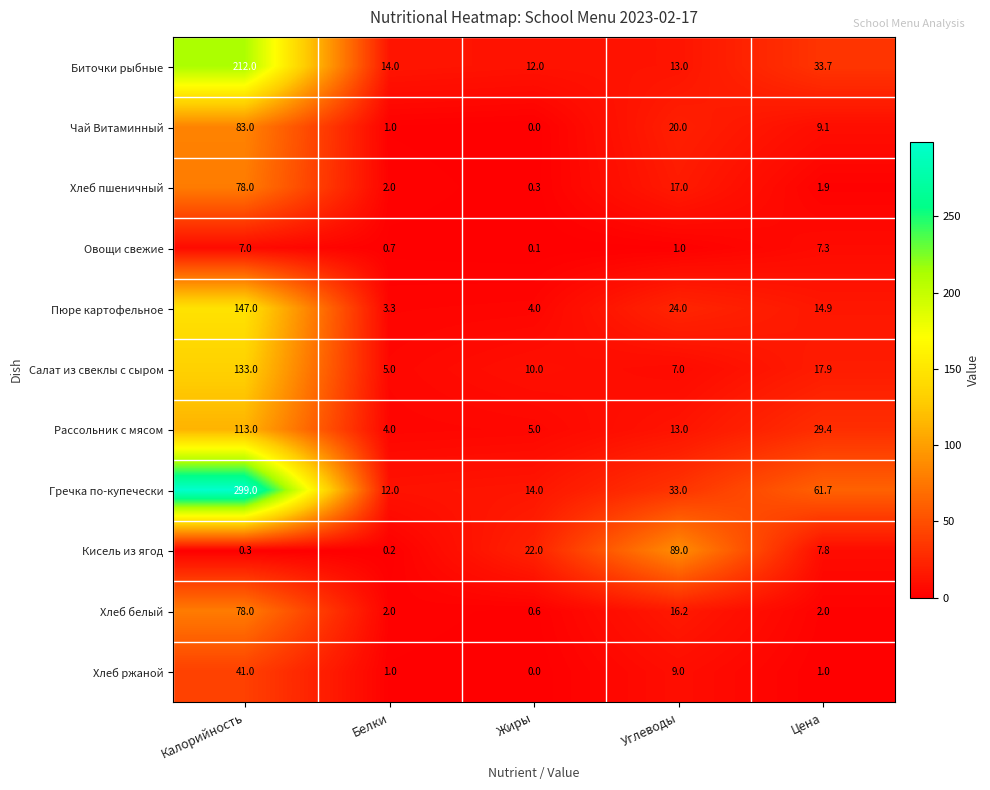

The Чай Витаминный series shows 83.0 at Калорийность. True or false?

True